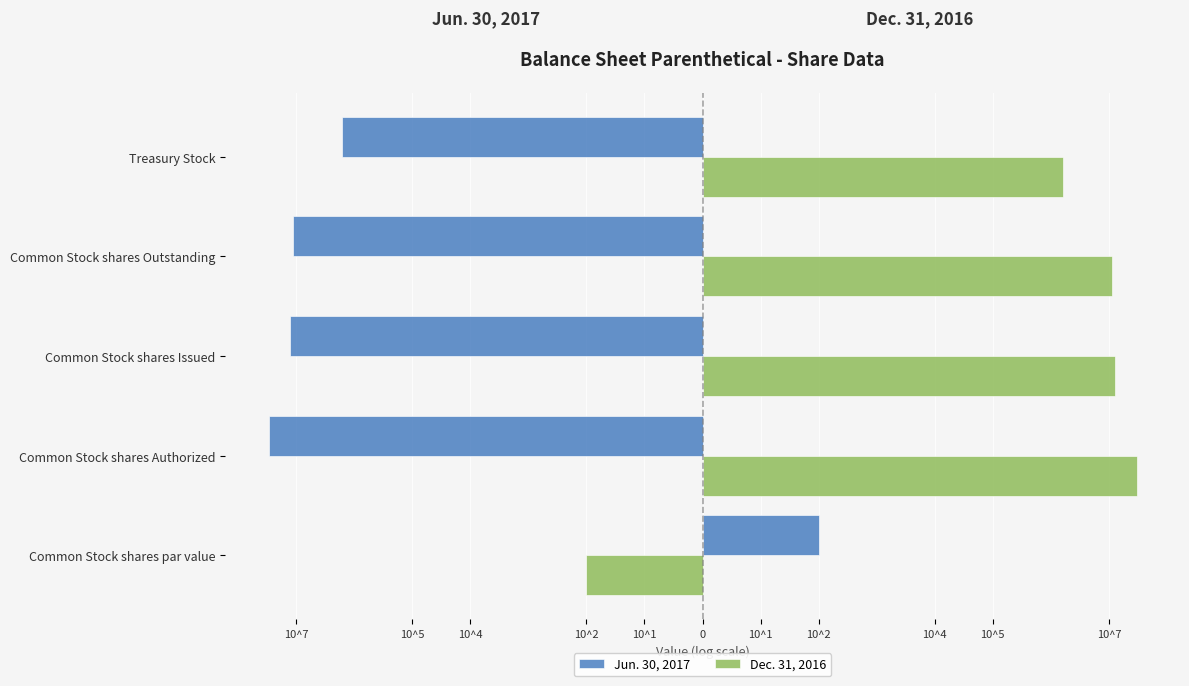

What is the smallest value displayed?

-7.5